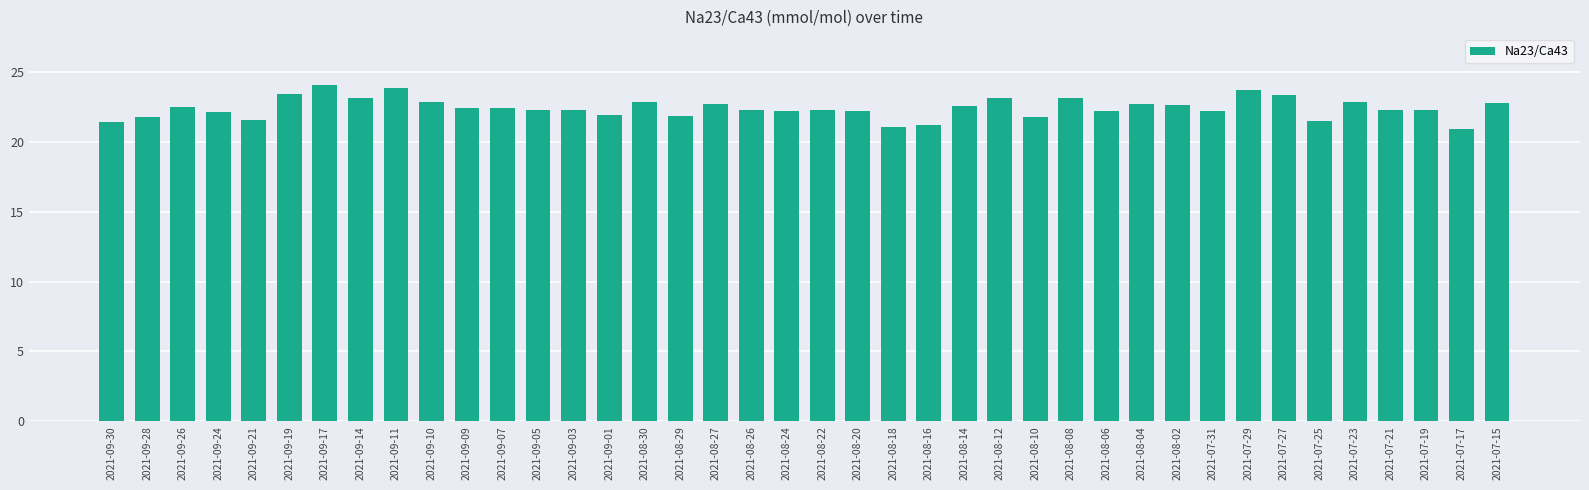

How many bars are there in total?

40